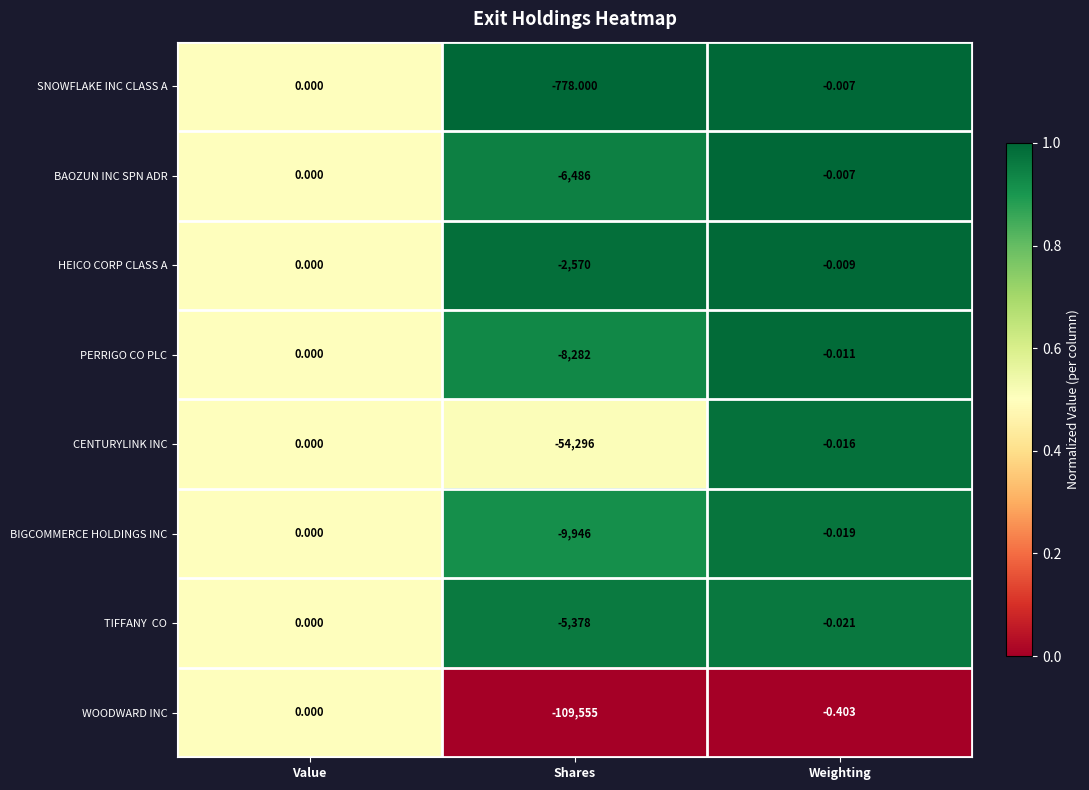

List the labels in order of WOODWARD INC value, smallest first.

Shares, Weighting, Value